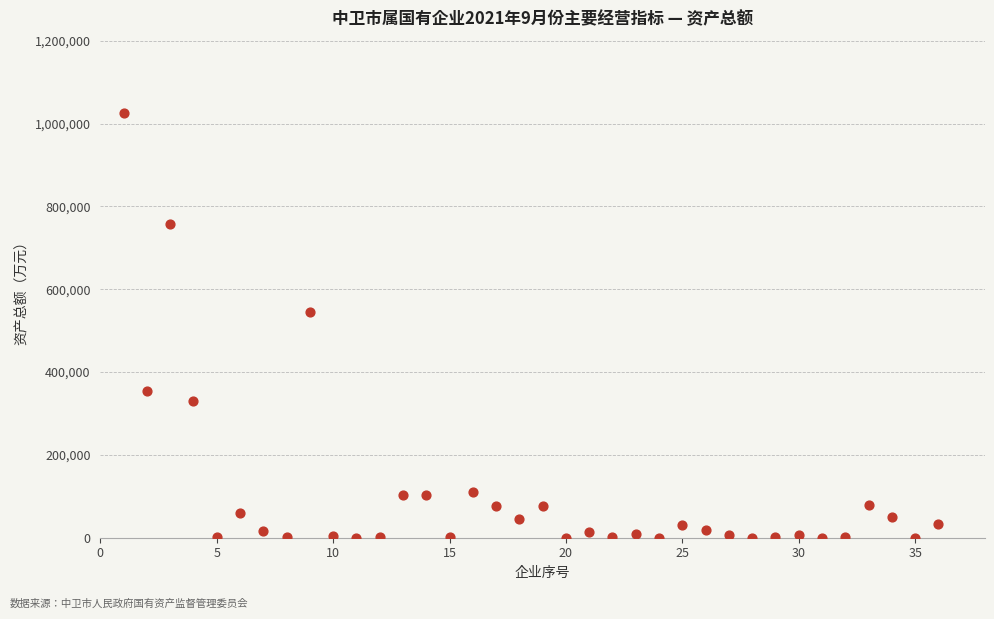

What Y value in the scatter plot is closest to 513172?

545514